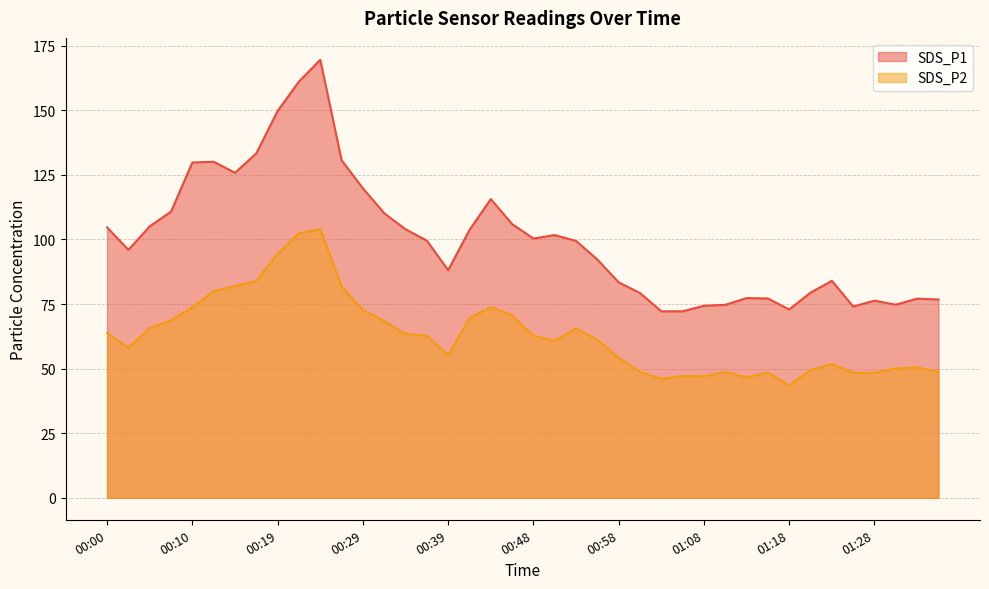

How many lines are shown in the chart?

2